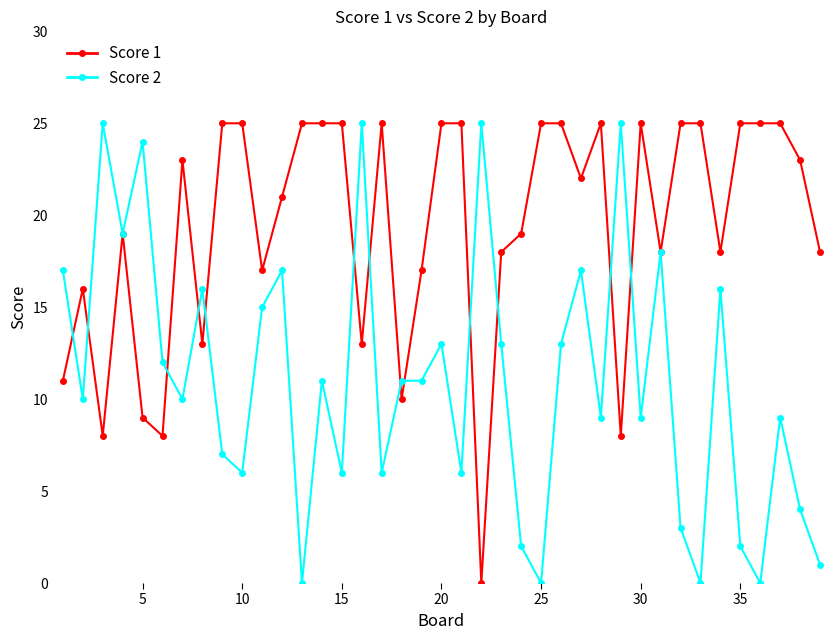

What is the maximum value shown in the chart?

25